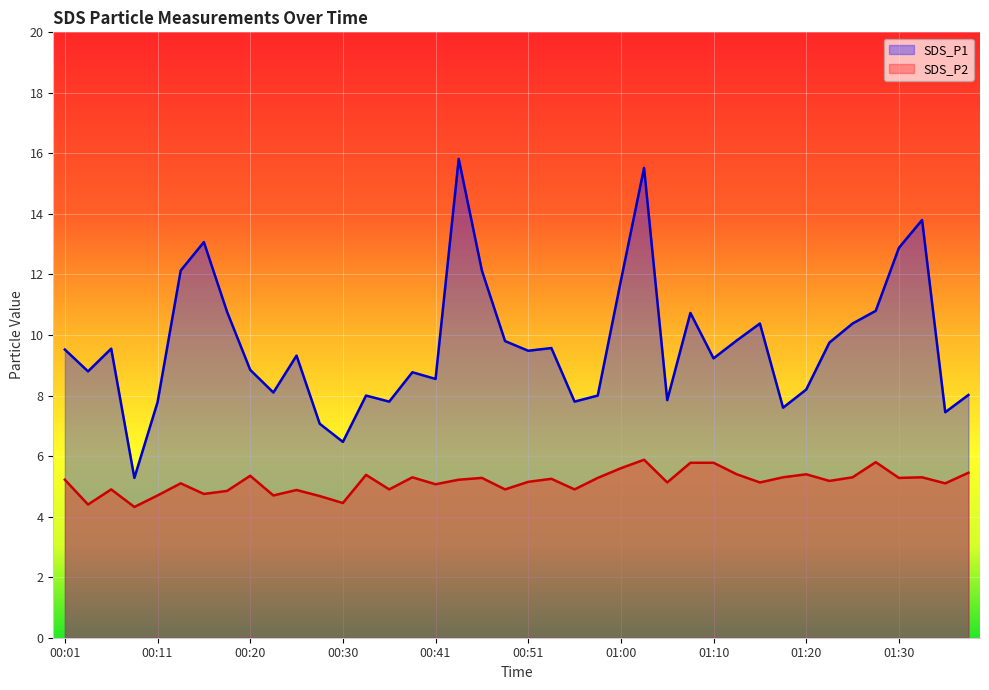

Where does the SDS_P1 series first go above 9?

00:01